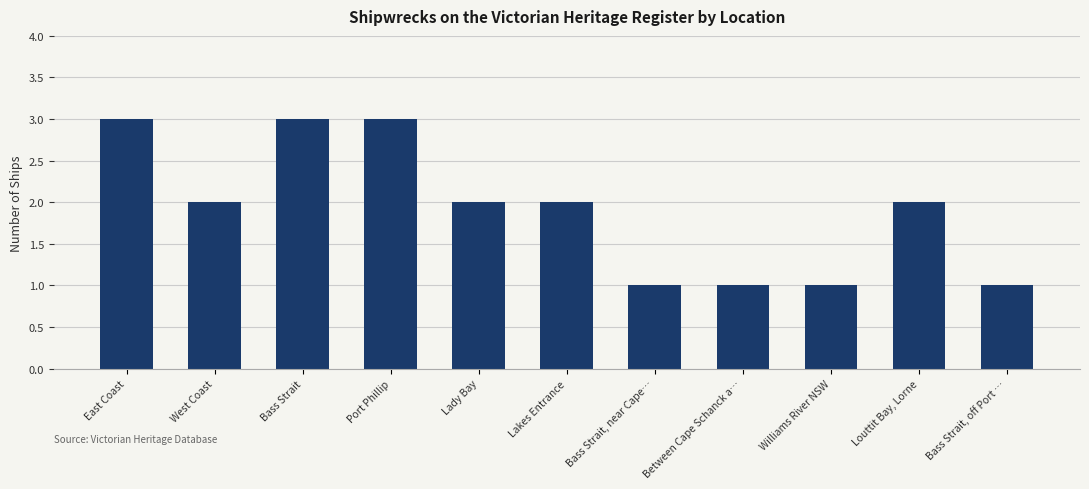

Which has a higher value, Williams River NSW or Louttit Bay, Lorne?

Louttit Bay, Lorne